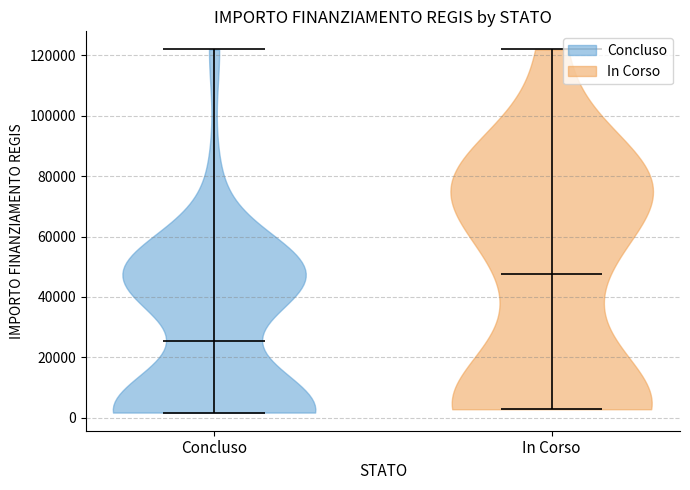

Which violin has the lowest median line?

Concluso